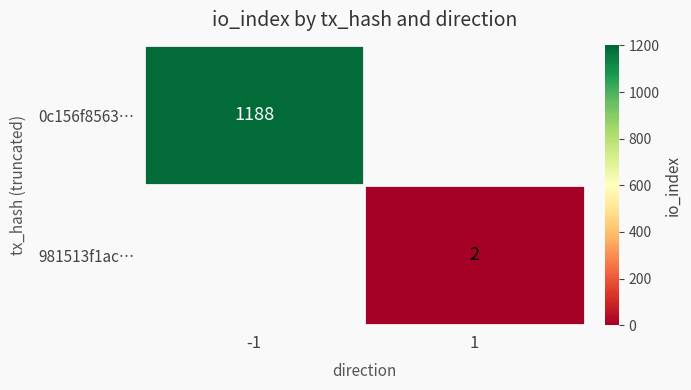

The value of 981513f1ac… at 1 is 2. True or false?

True